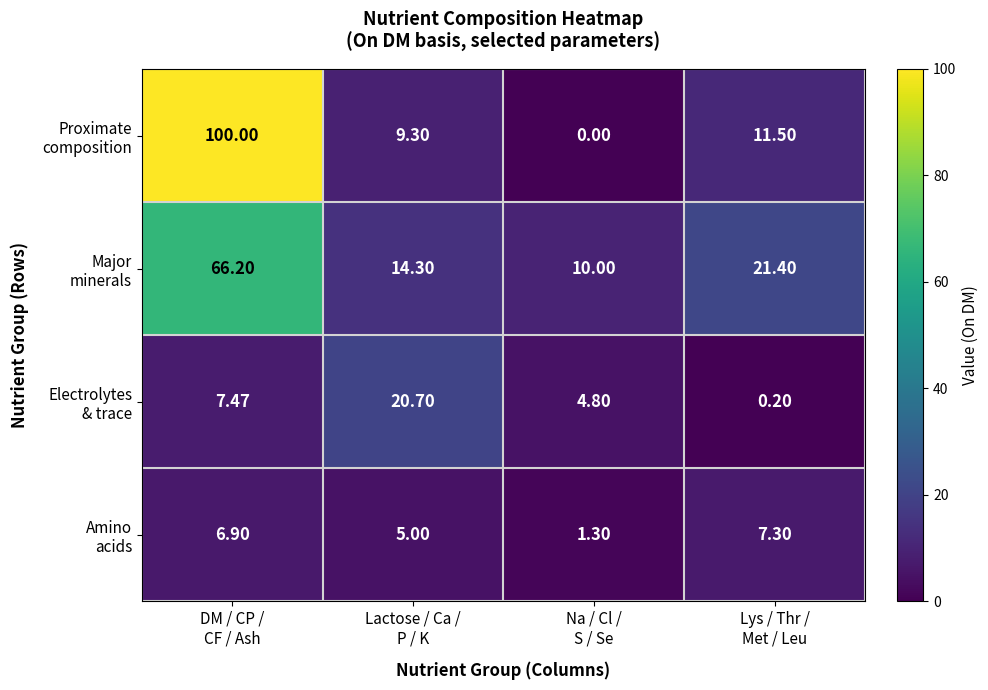

How many categories are shown in the chart?

4